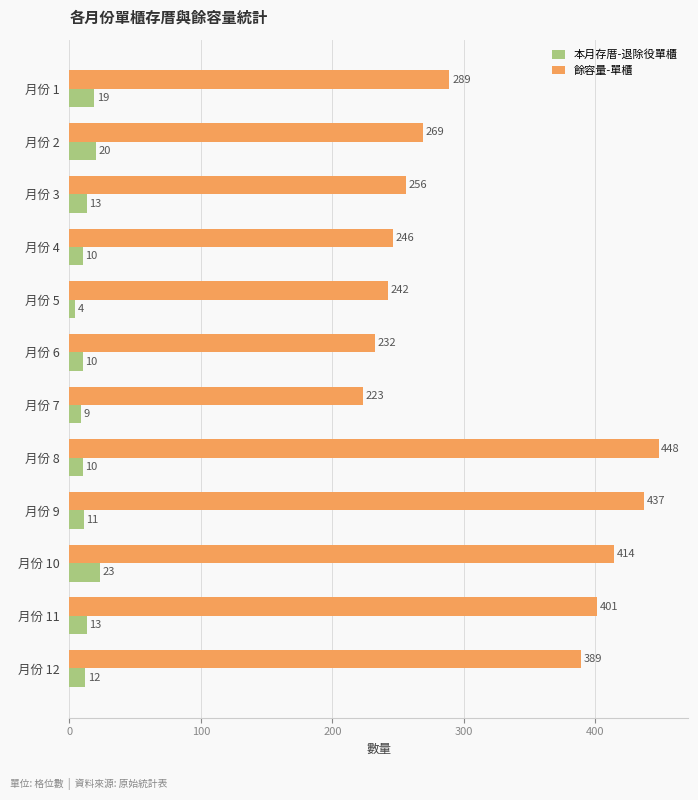

At which category is the sum across all series the highest?

月份 8